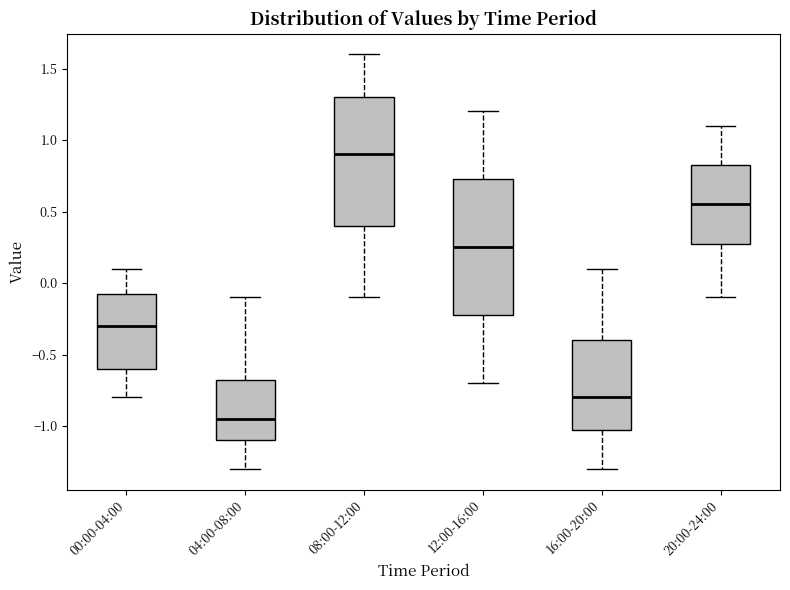

Reading left to right, transcribe this box plot: for each box, give where its median line is, the range the box spans, and where its two whiskers end, as read against the y-axis. The values are not printed on the chart, so give them approximately, as read against the axis.

00:00-04:00: median -0.30, box -0.60 to -0.05, whiskers -0.80 to 0.10
04:00-08:00: median -0.95, box -1.10 to -0.65, whiskers -1.30 to -0.10
08:00-12:00: median 0.90, box 0.40 to 1.30, whiskers -0.10 to 1.60
12:00-16:00: median 0.25, box -0.20 to 0.75, whiskers -0.70 to 1.20
16:00-20:00: median -0.80, box -1.00 to -0.40, whiskers -1.30 to 0.10
20:00-24:00: median 0.55, box 0.30 to 0.85, whiskers -0.10 to 1.10